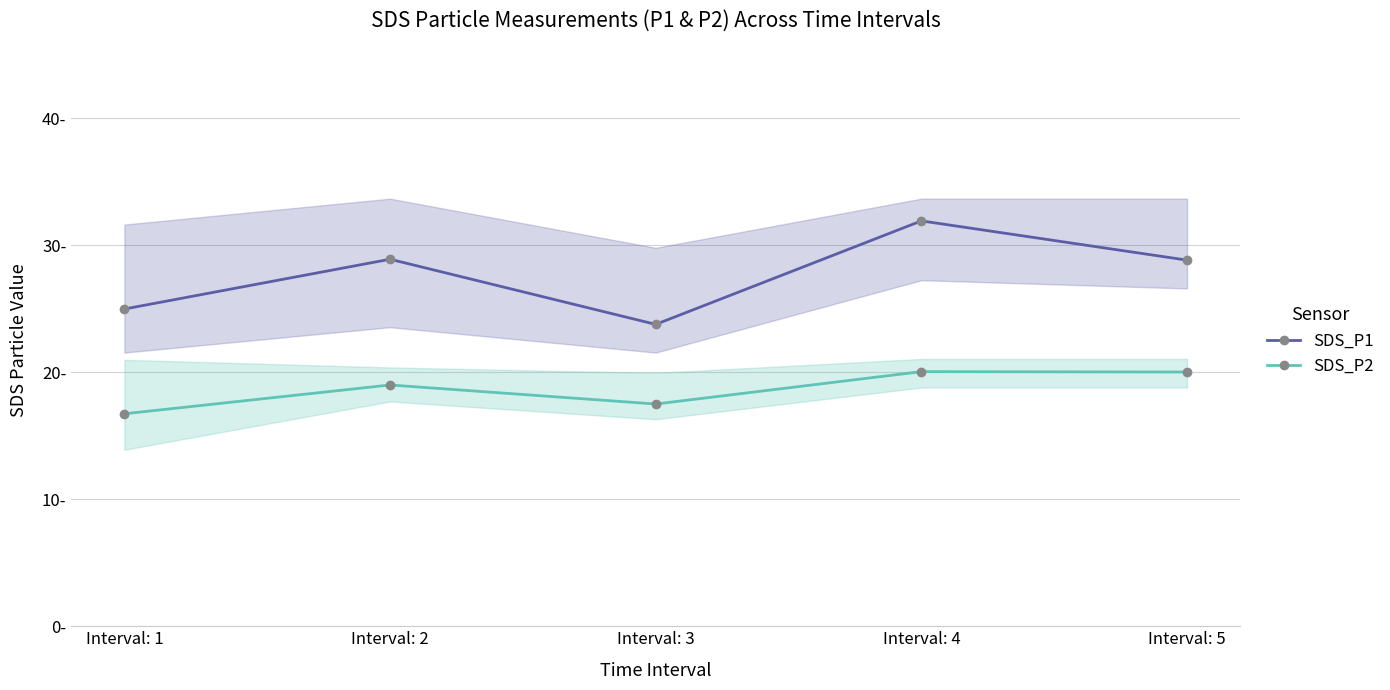

True or false: SDS_P1 and SDS_P2 intersect in this chart.

False